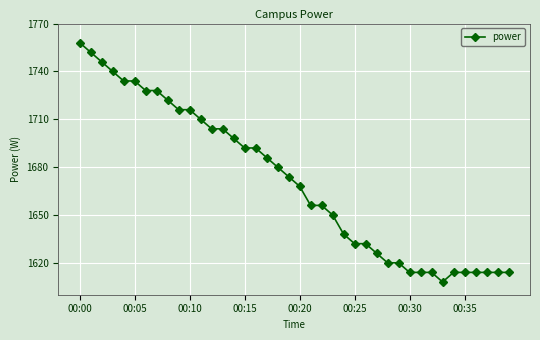

What is the minimum value shown in the chart?

1608